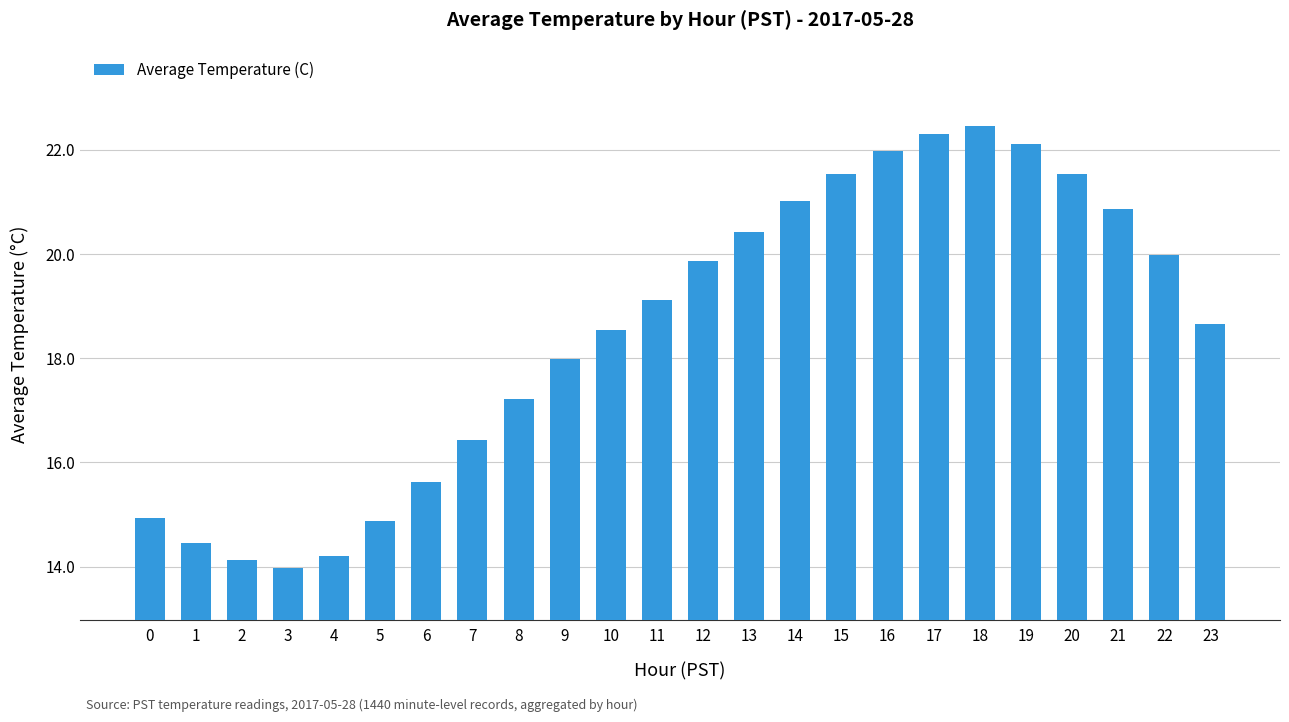

Is it true that the value at 17 is 13.9?

False